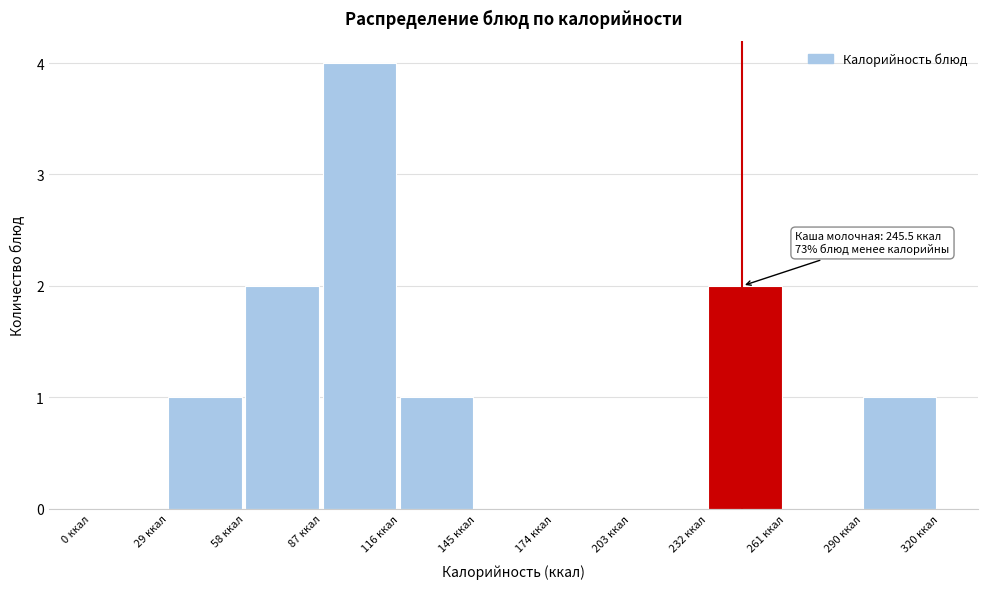

Over which range of the x-axis is the bar tallest?

85 to 115